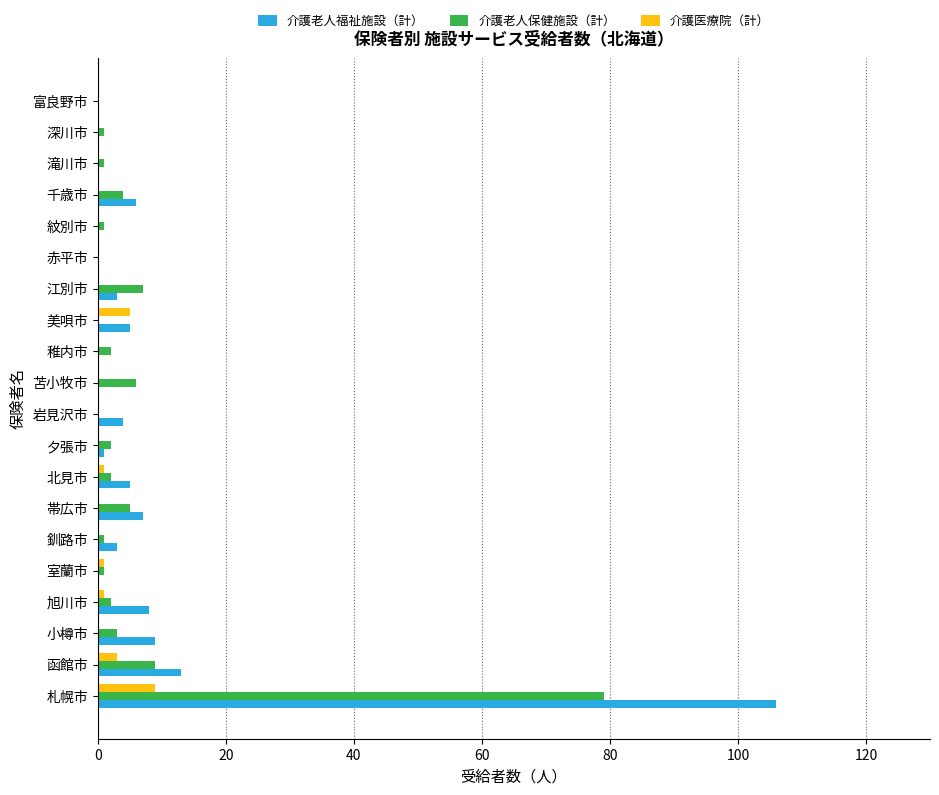

True or false: 介護老人福祉施設（計） has a value of 49 at 札幌市.

False